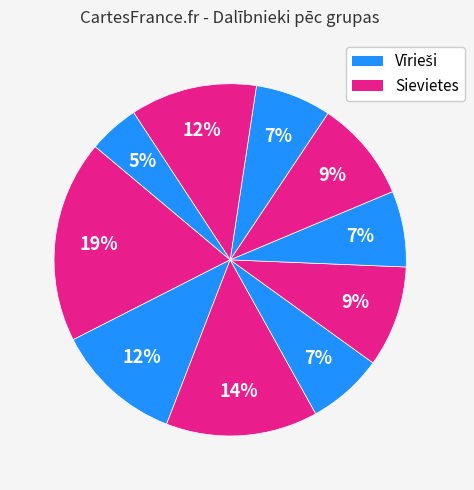

Count the number of slices in the pie.

10